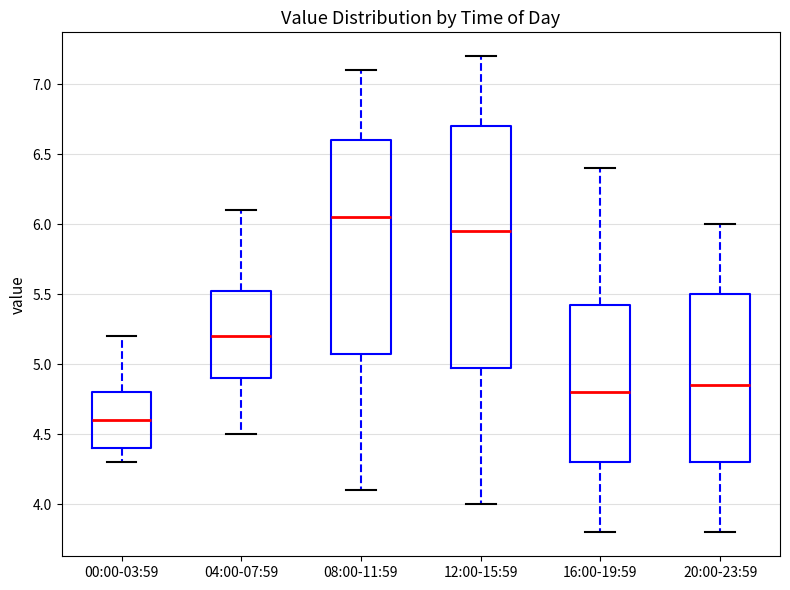

Which box has the highest median line?

08:00-11:59